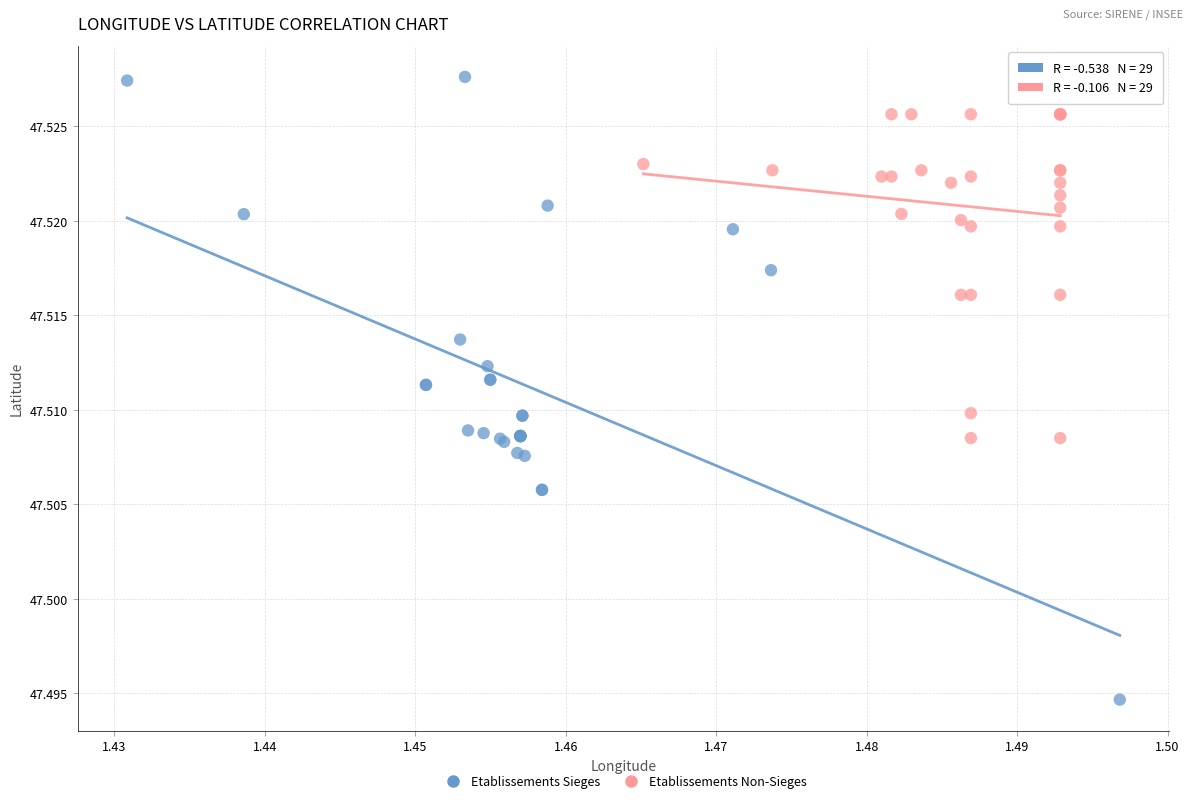

Which series contains the highest Y value?

Etablissements Sieges